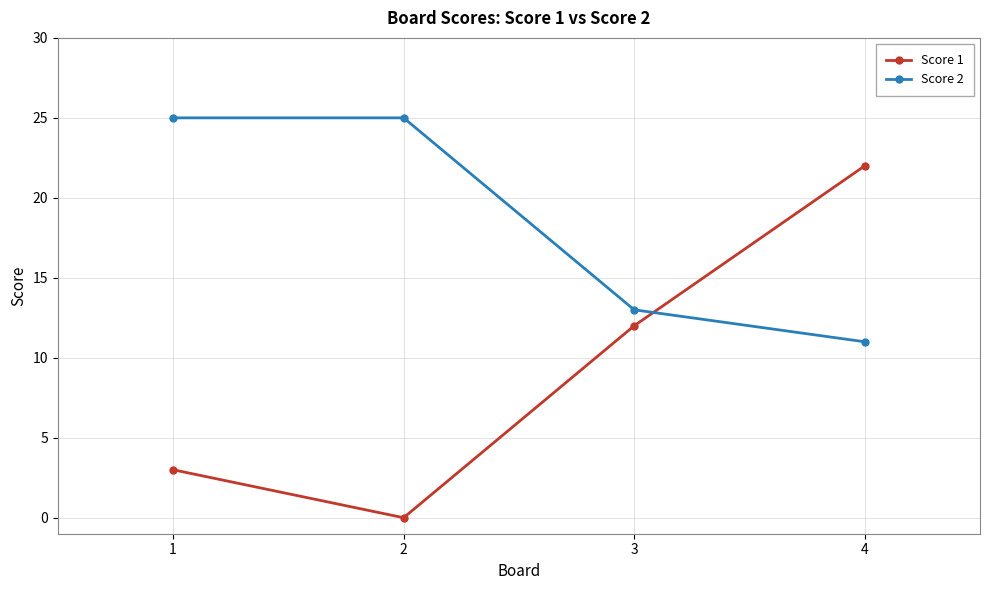

What is the difference between the second highest and minimum values in the Score 2 series?

14